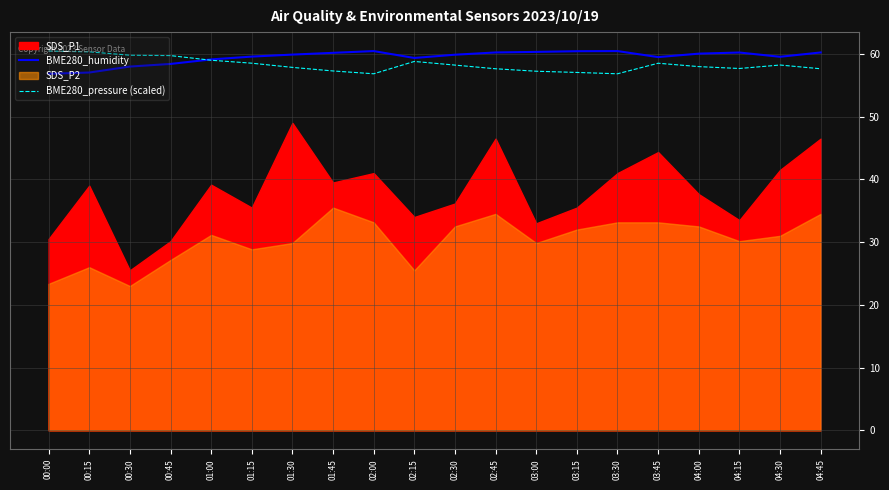

True or false: BME280_pressure (scaled) has a value of 57.3 at 01:45.

True